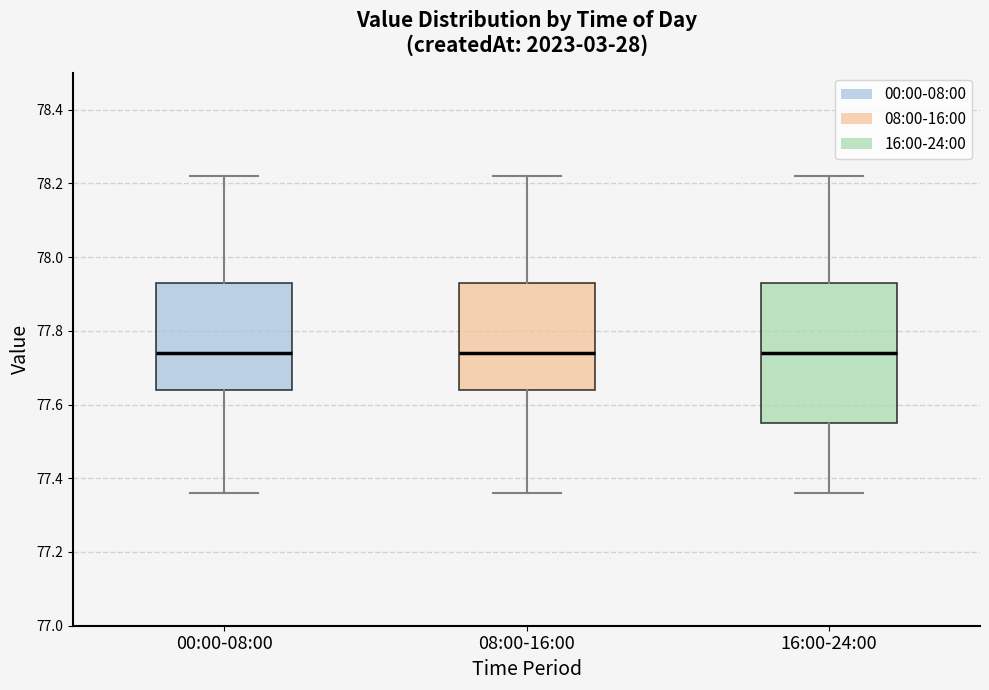

Where does the lower whisker of the box for 08:00-16:00 end on the y-axis? The values are not printed on the chart, so give them approximately, as read against the axis.

77.36